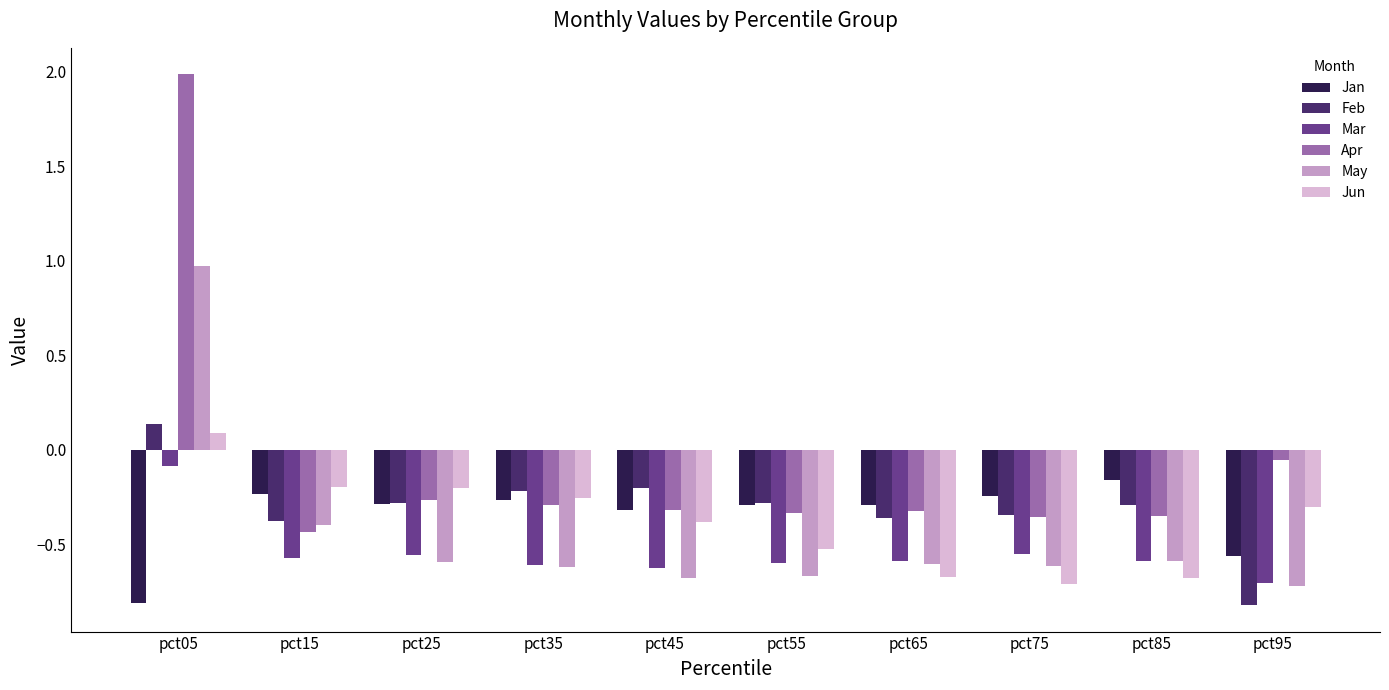

At which category is the sum across all series the highest?

pct05